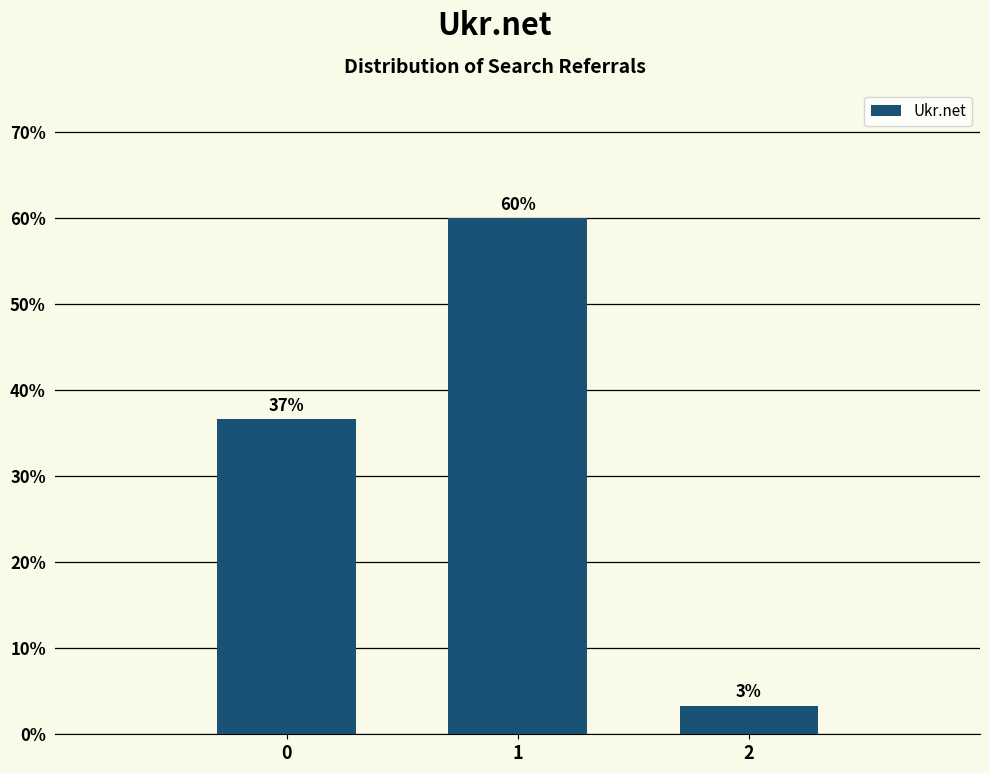

Does the chart contain any negative values?

No